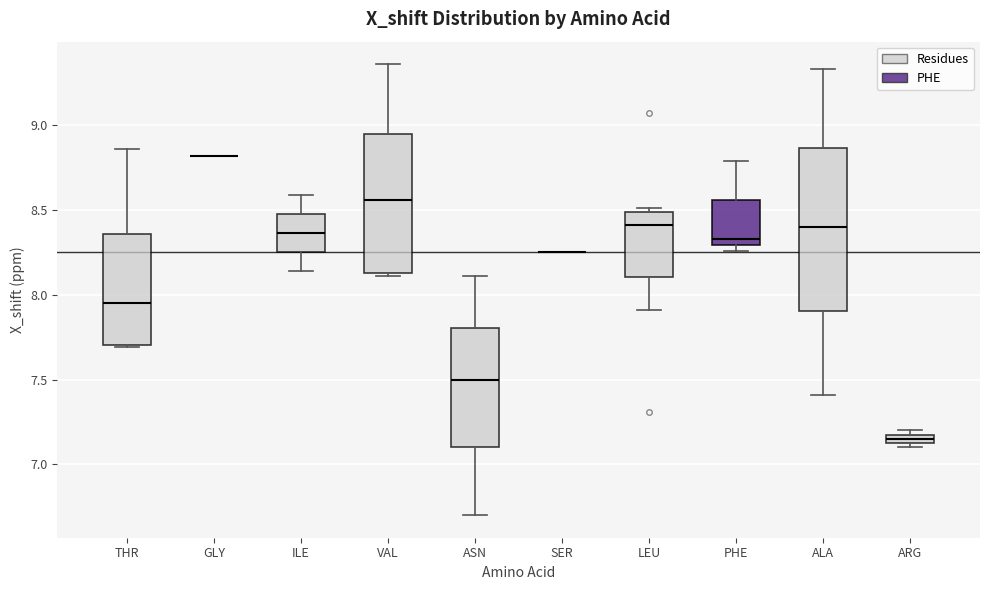

Which box is the tallest, from its lower edge to its upper edge?

ALA